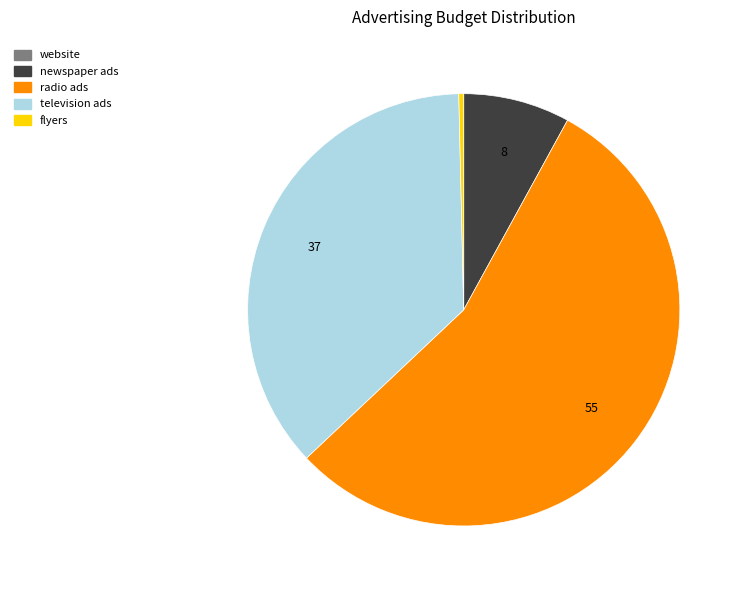

Which slice is the largest?

radio ads